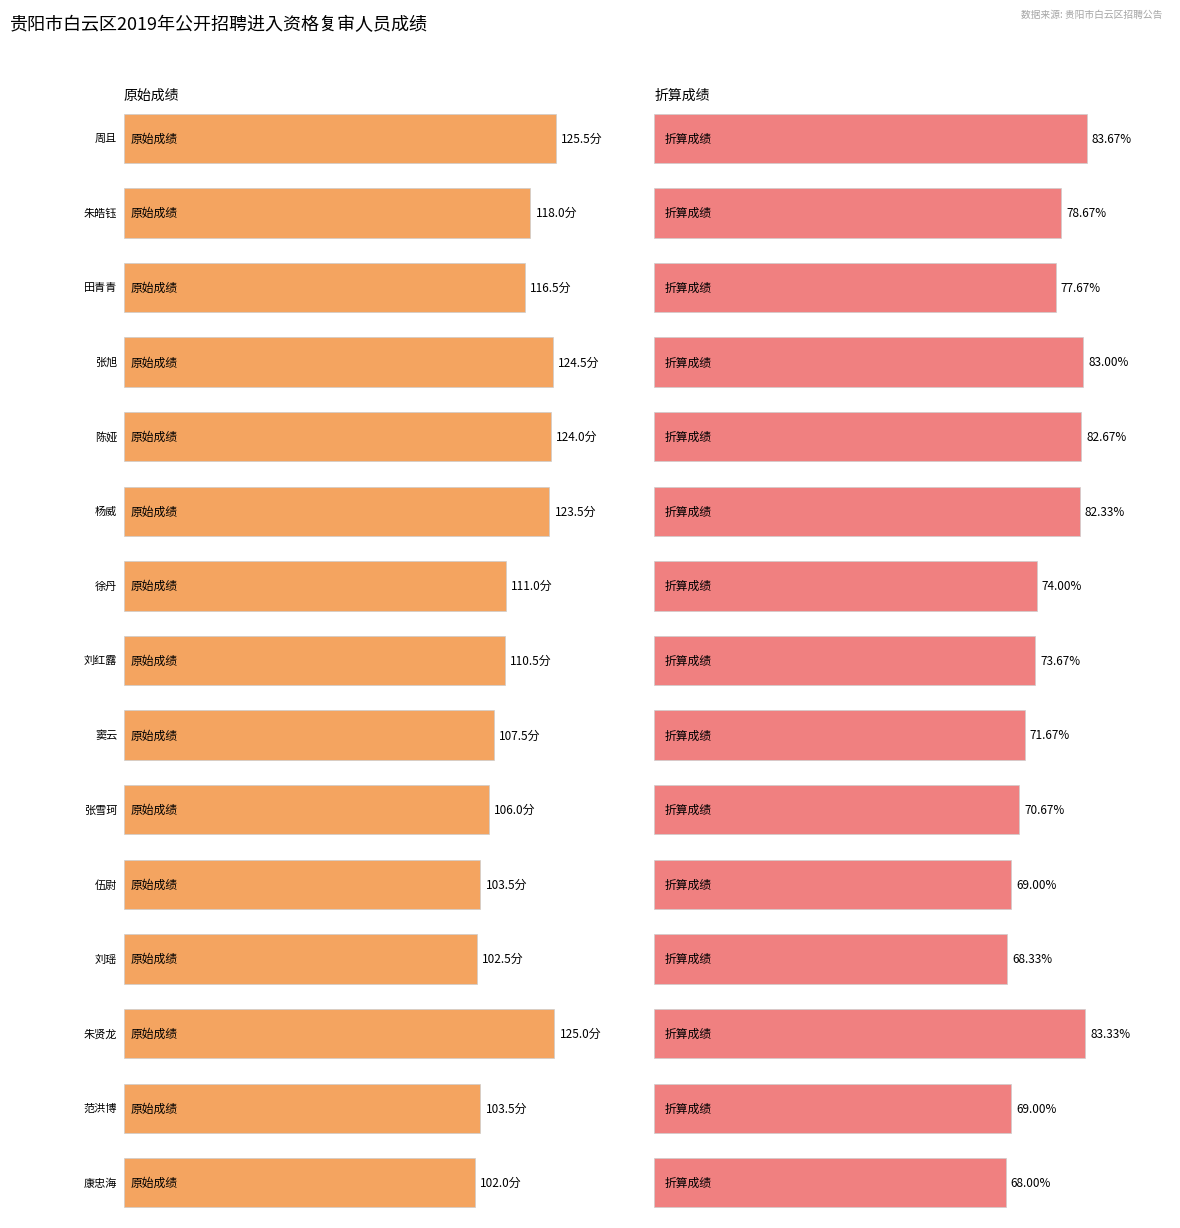

What position from the left is 伍尉?

11